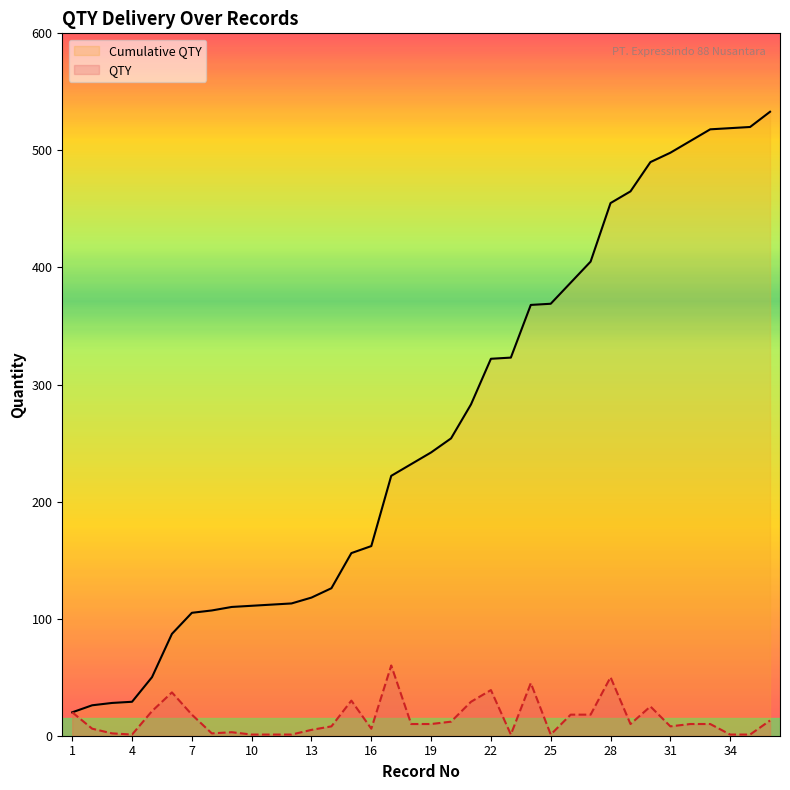

True or false: Cumulative QTY and QTY cross at least once.

False